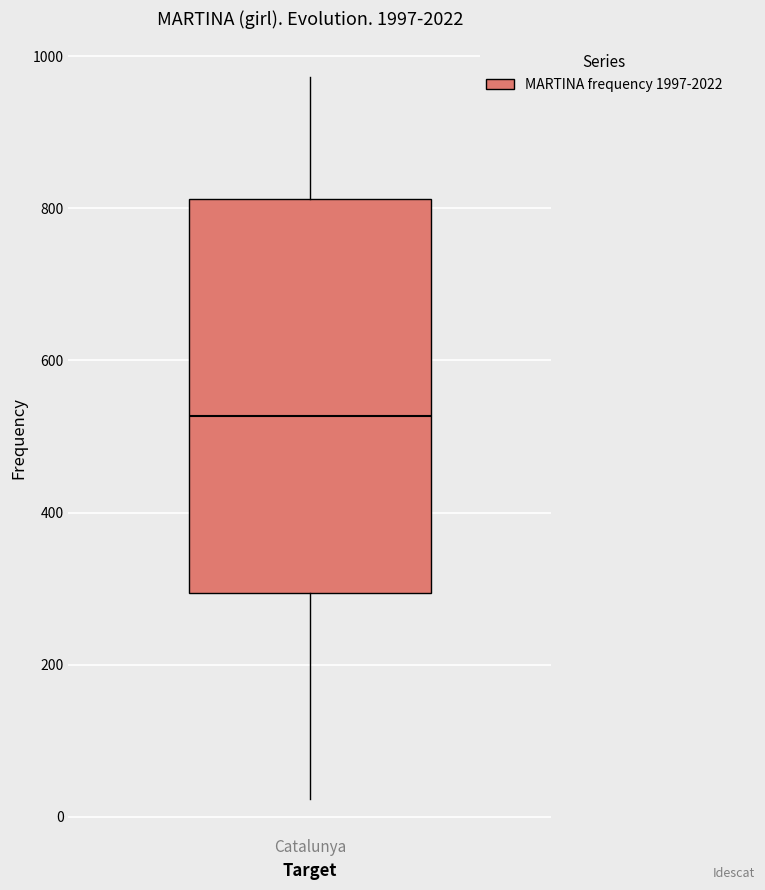

Transcribe this box plot: give where the median line is, the range the box spans, and where the two whiskers end, as read against the y-axis. The values are not printed on the chart, so give them approximately, as read against the axis.

median 520, box 300 to 820, whiskers 20 to 980